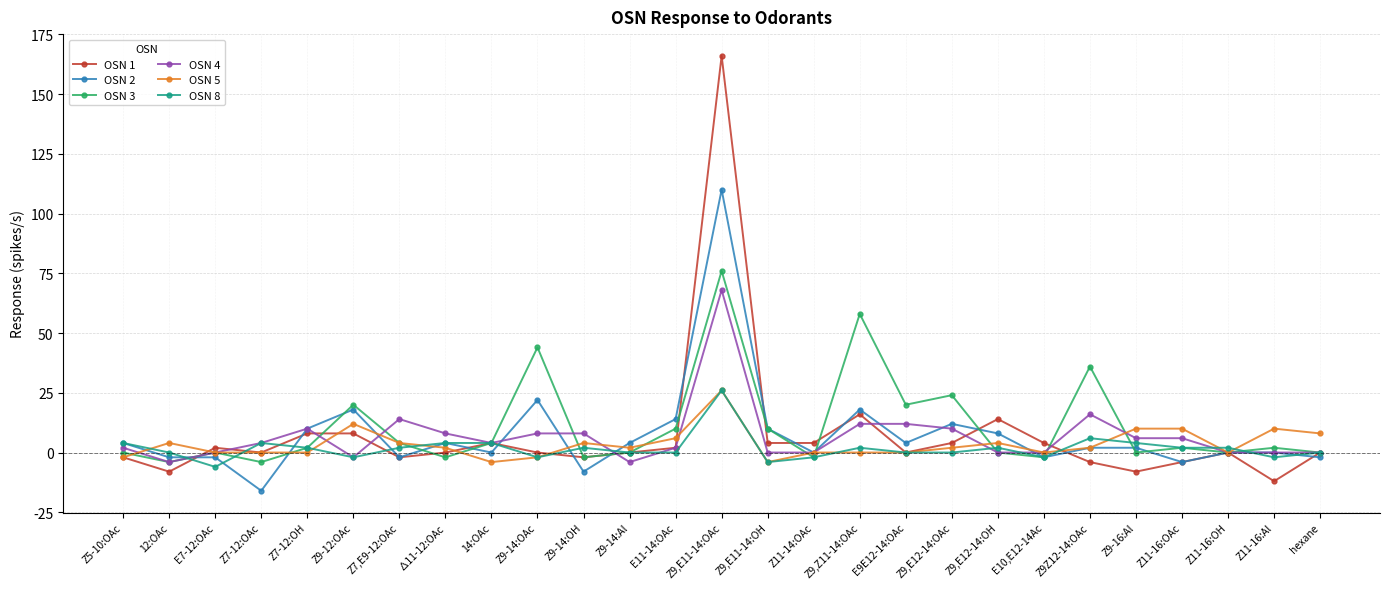

Is the value of OSN 2 at E9E12-14:OAc greater than the value of OSN 8 at Z9-14:OH?

Yes